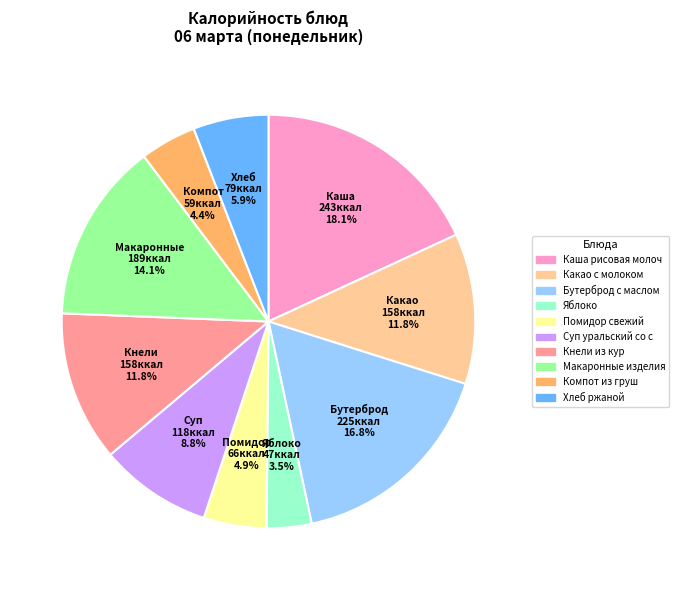

Is there a majority slice in this chart?

No